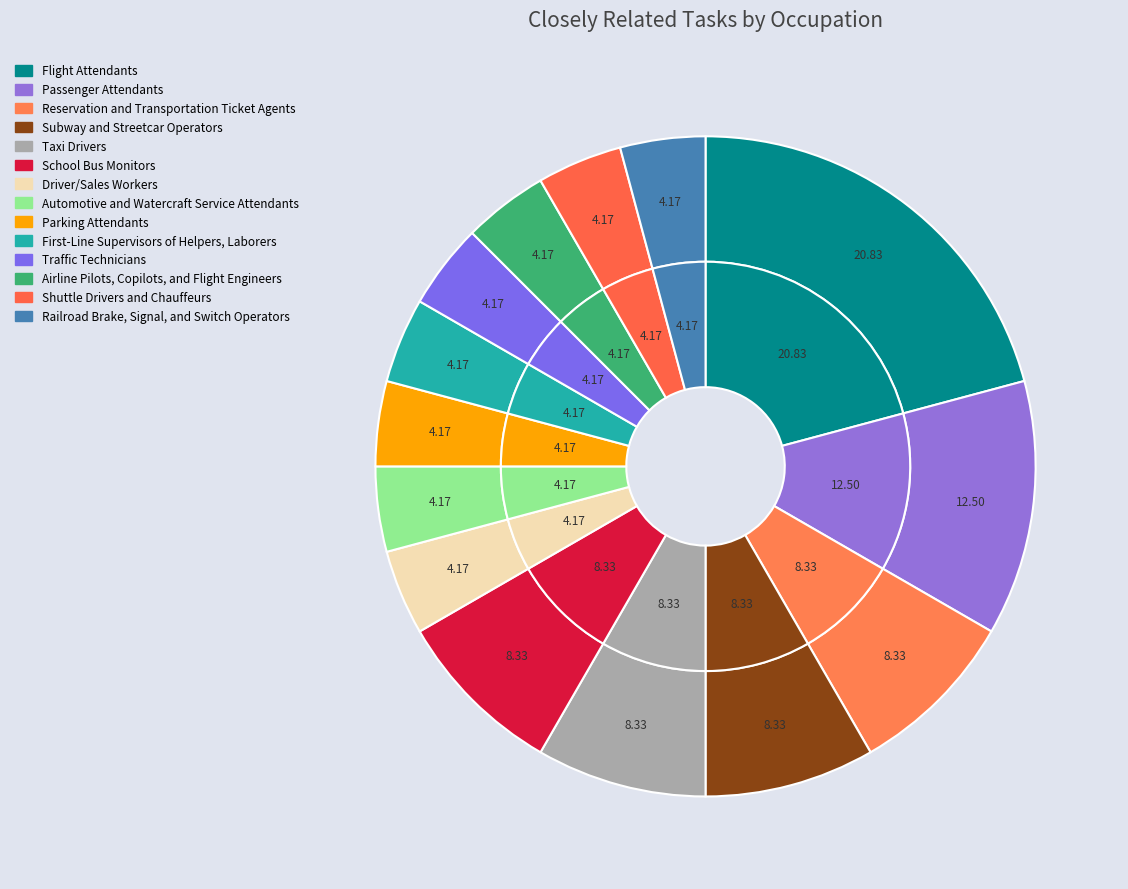

To the nearest percent, what is the difference between the largest and smallest slice percentages?

17%